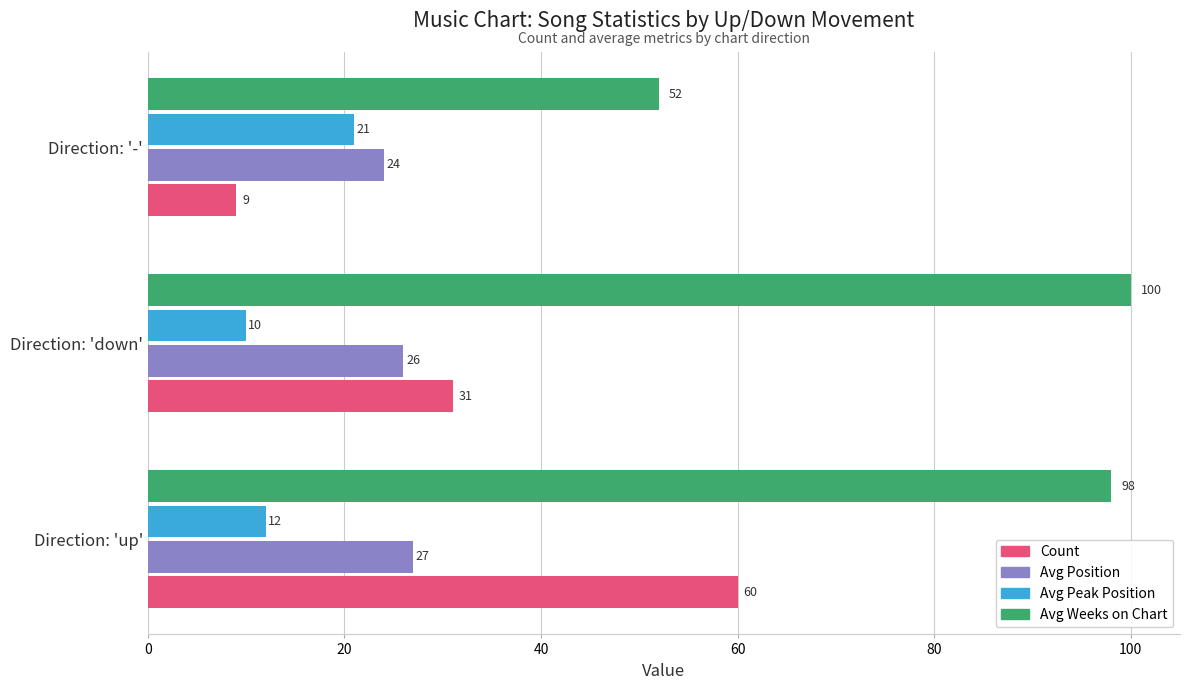

At which label is Avg Weeks on Chart closest to 76?

Direction: 'up'